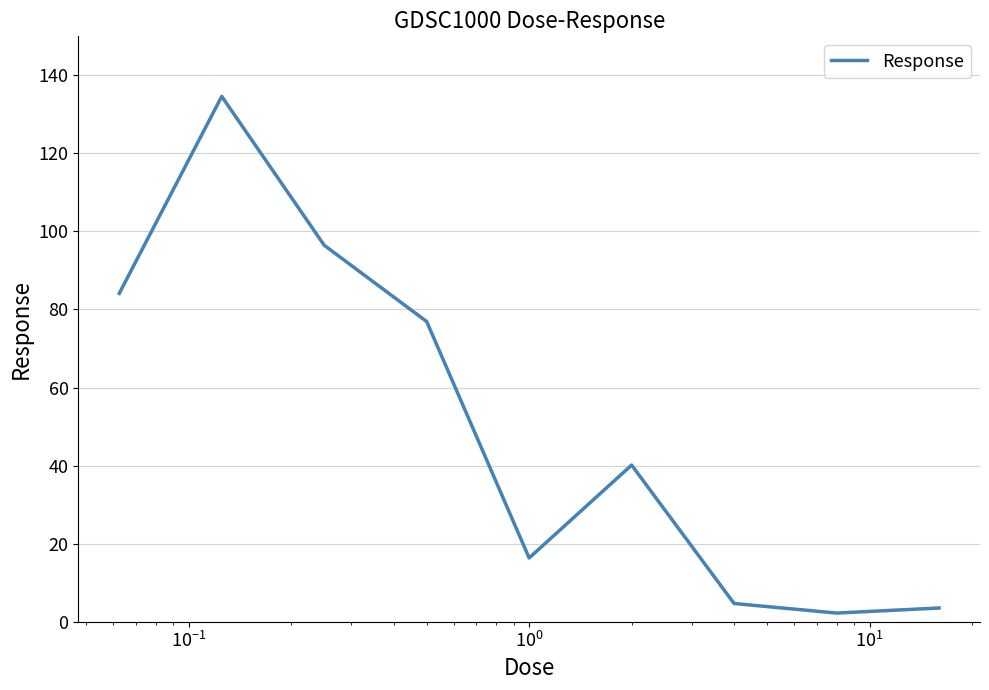

True or false: the data has more than 0 interior local peaks.

True